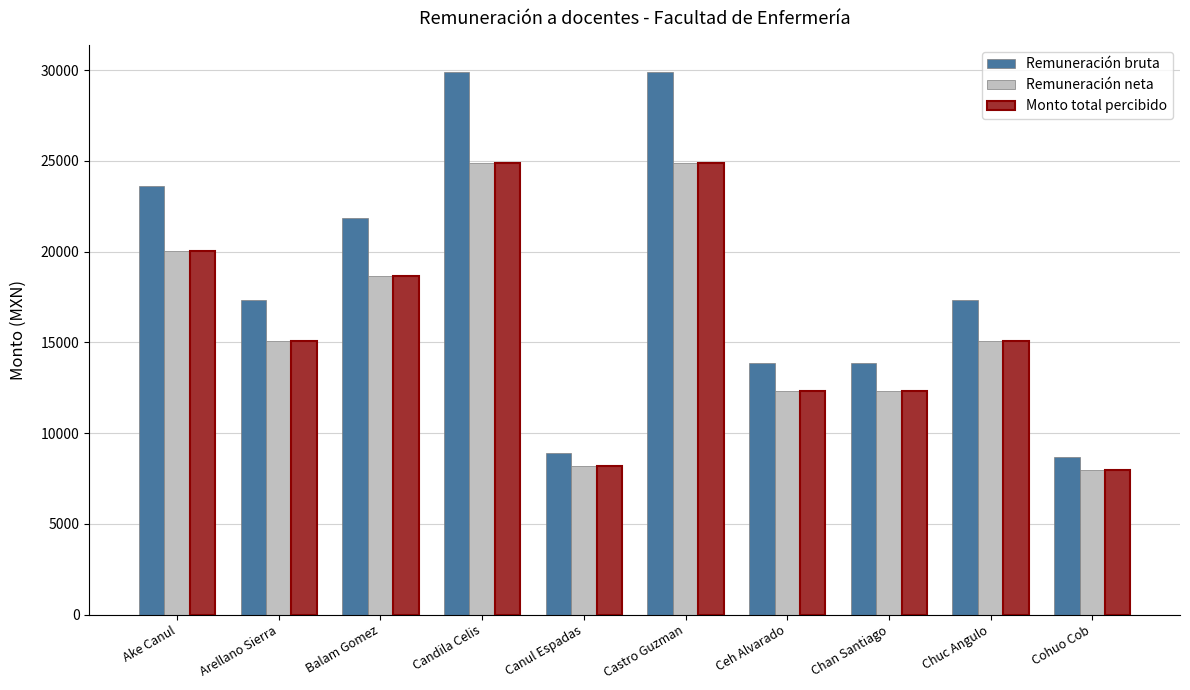

How many values in the Monto total percibido series are below 15065?

4